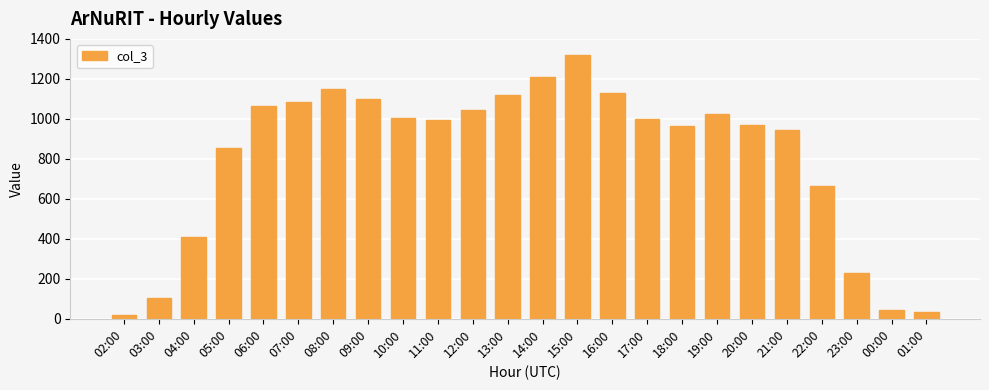

What is the maximum value shown in the chart?

1317